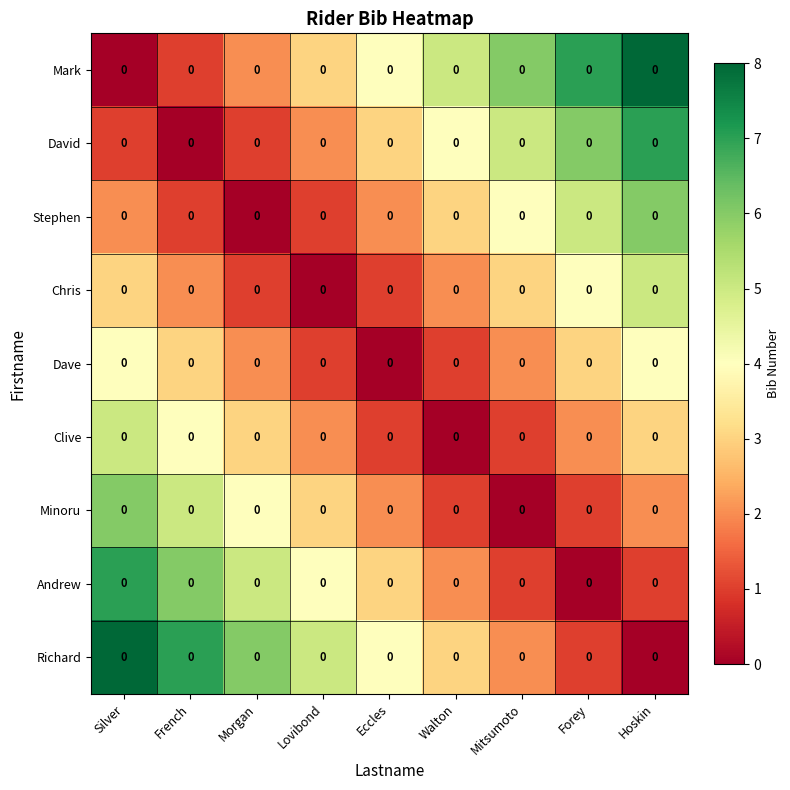

Rank the series by their maximum value, from highest to lowest.

Mark, Richard, David, Andrew, Stephen, Minoru, Chris, Clive, Dave